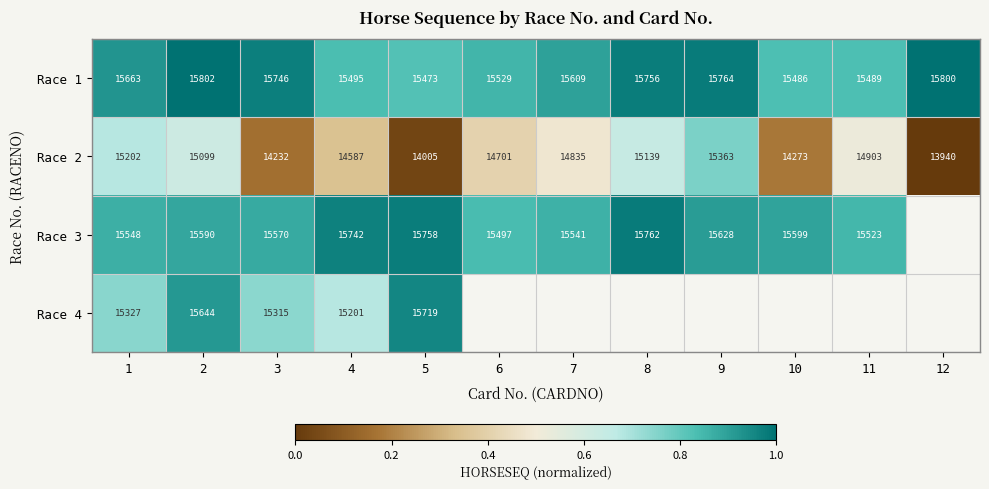

At how many categories does at least one series exceed 0?

12